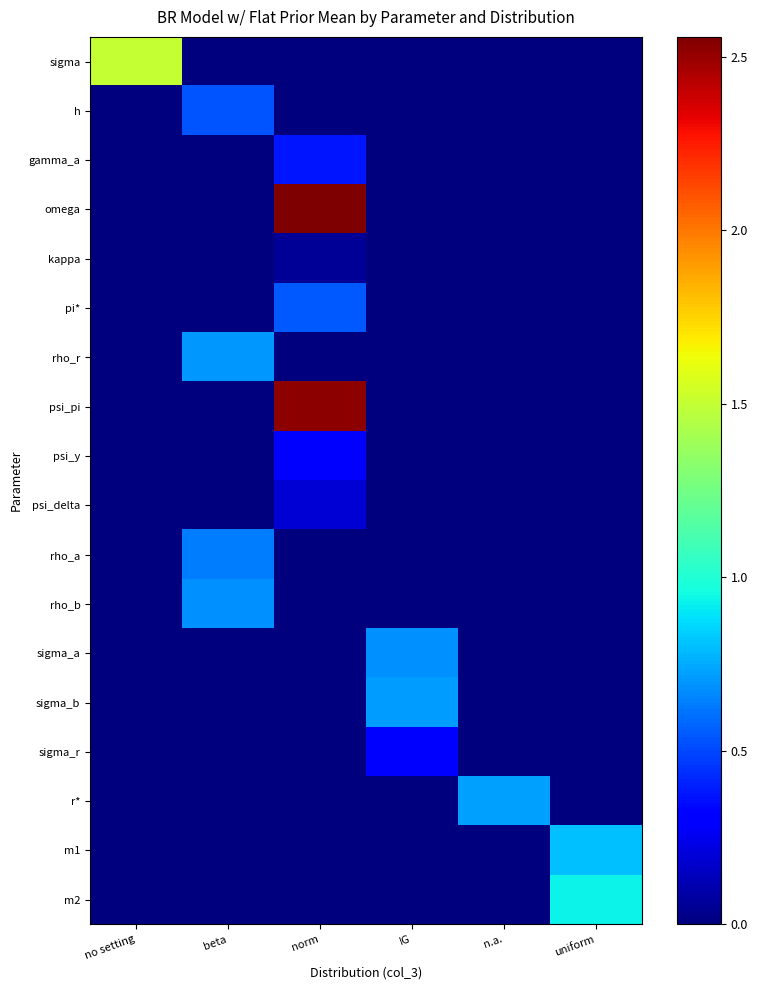

Which series has the largest total across all categories?

omega